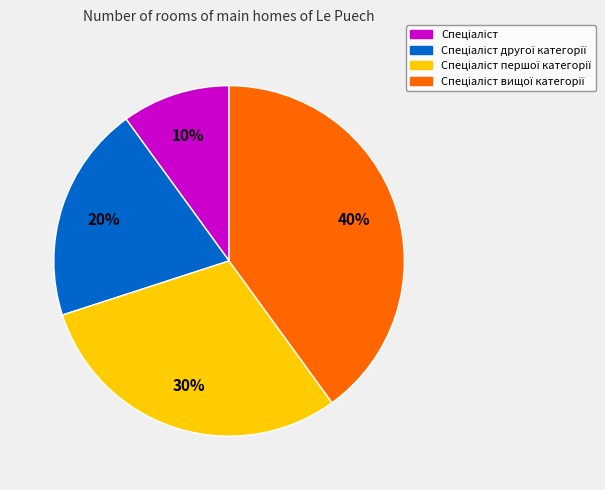

To the nearest percent, what is the average slice percentage?

25%